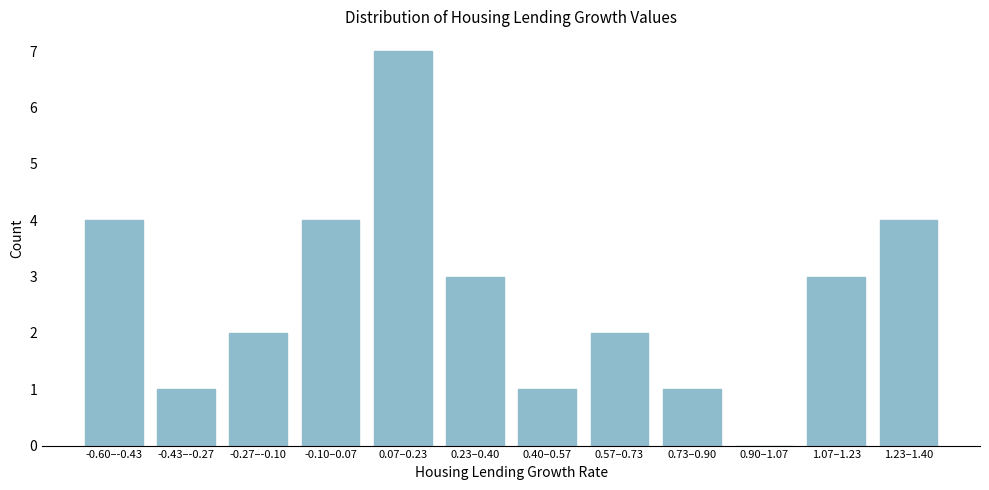

Reading left to right, transcribe all the data shown in this chart.

-0.60–-0.43=4	-0.43–-0.27=1	-0.27–-0.10=2	-0.10–0.07=4	0.07–0.23=7	0.23–0.40=3	0.40–0.57=1	0.57–0.73=2	0.73–0.90=1	0.90–1.07=0	1.07–1.23=3	1.23–1.40=4